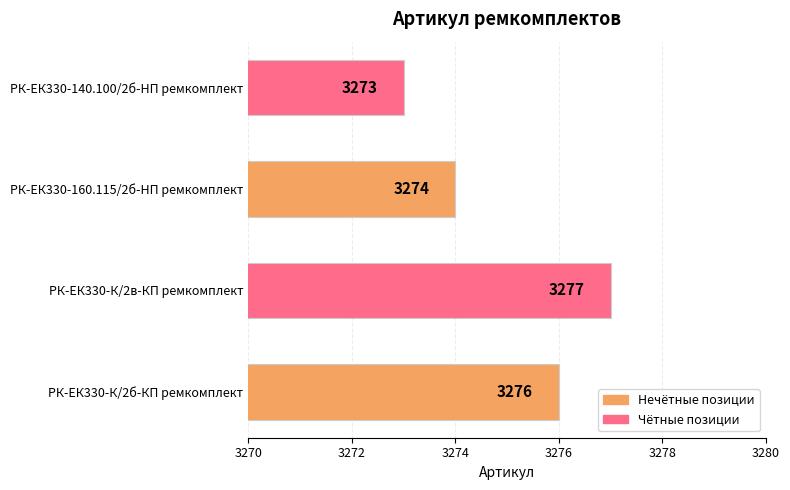

What is the difference between the maximum and minimum values?

4